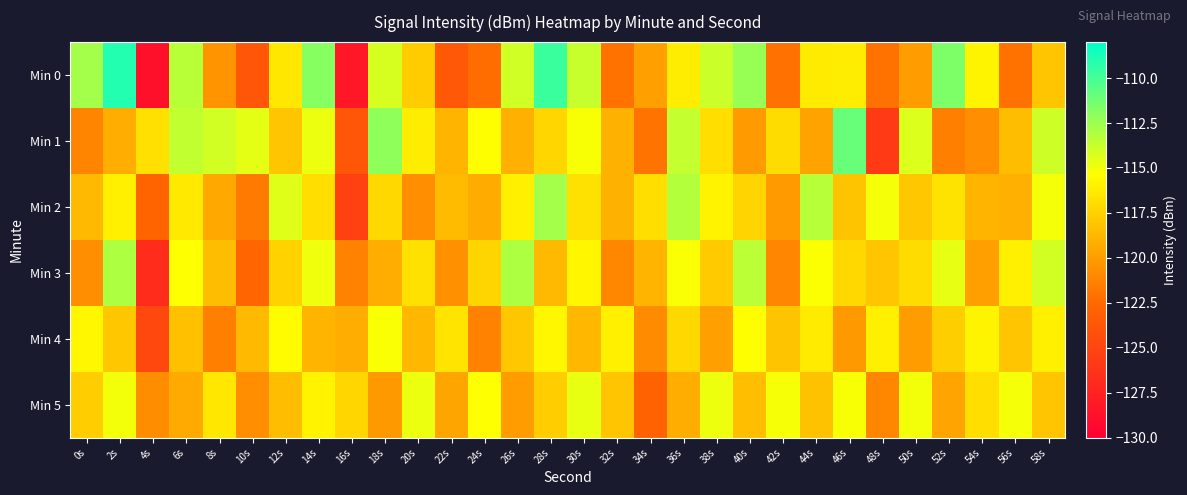

Which category has the lowest value across all series?

4s